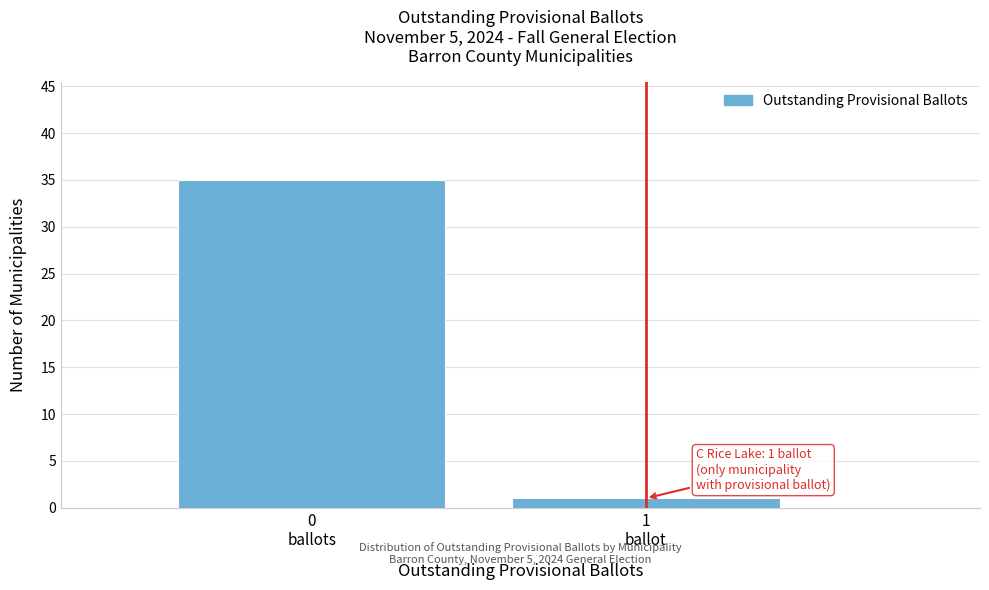

Reading left to right, transcribe all the data shown in this chart.

35	1